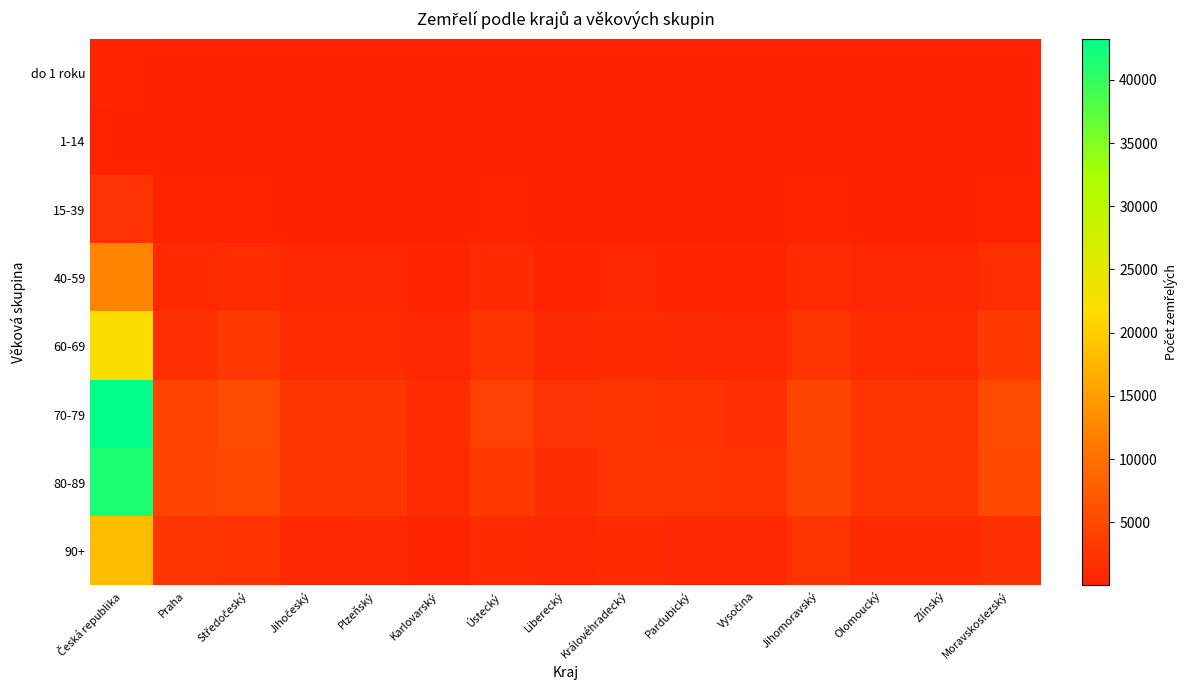

Reading left to right, transcribe all the data shown in this chart.

do 1 roku: Česká republika=246	Praha=28	Středočeský=23	Jihočeský=10	Plzeňský=13	Karlovarský=6	Ústecký=27	Liberecký=11	Královéhradecký=13	Pardubický=8	Vysočina=19	Jihomoravský=23	Olomoucký=20	Zlínský=17	Moravskoslezský=28
1-14: Česká republika=160	Praha=10	Středočeský=23	Jihočeský=9	Plzeňský=12	Karlovarský=2	Ústecký=20	Liberecký=5	Královéhradecký=7	Pardubický=9	Vysočina=9	Jihomoravský=9	Olomoucký=11	Zlínský=10	Moravskoslezský=24
15-39: Česká republika=1983	Praha=206	Středočeský=254	Jihočeský=115	Plzeňský=100	Karlovarský=60	Ústecký=172	Liberecký=76	Královéhradecký=98	Pardubický=85	Vysočina=75	Jihomoravský=229	Olomoucký=136	Zlínský=117	Moravskoslezský=260
40-59: Česká republika=12256	Praha=1146	Středočeský=1429	Jihočeský=748	Plzeňský=660	Karlovarský=472	Ústecký=1157	Liberecký=514	Královéhradecký=596	Pardubický=563	Vysočina=483	Jihomoravský=1270	Olomoucký=767	Zlínský=654	Moravskoslezský=1797
60-69: Česká republika=22215	Praha=1888	Středočeský=2748	Jihočeský=1345	Plzeňský=1265	Karlovarský=836	Ústecký=2178	Liberecký=963	Královéhradecký=1123	Pardubický=1024	Vysočina=930	Jihomoravský=2280	Olomoucký=1372	Zlínský=1258	Moravskoslezský=3005
70-79: Česká republika=43255	Praha=4358	Středočeský=5308	Jihočeský=2477	Plzeňský=2502	Karlovarský=1535	Ústecký=4041	Liberecký=1953	Královéhradecký=2327	Pardubický=2165	Vysočina=1889	Jihomoravský=4585	Olomoucký=2513	Zlínský=2250	Moravskoslezský=5352
80-89: Česká republika=41426	Praha=4267	Středočeský=4807	Jihočeský=2560	Plzeňský=2393	Karlovarský=1246	Ústecký=3035	Liberecký=1655	Královéhradecký=2387	Pardubický=2217	Vysočina=2163	Jihomoravský=4558	Olomoucký=2592	Zlínský=2573	Moravskoslezský=4973
90+: Česká republika=18350	Praha=2557	Středočeský=2116	Jihočeský=1086	Plzeňský=967	Karlovarský=435	Ústecký=1145	Liberecký=703	Královéhradecký=1117	Pardubický=920	Vysočina=870	Jihomoravský=2292	Olomoucký=1151	Zlínský=1105	Moravskoslezský=1886